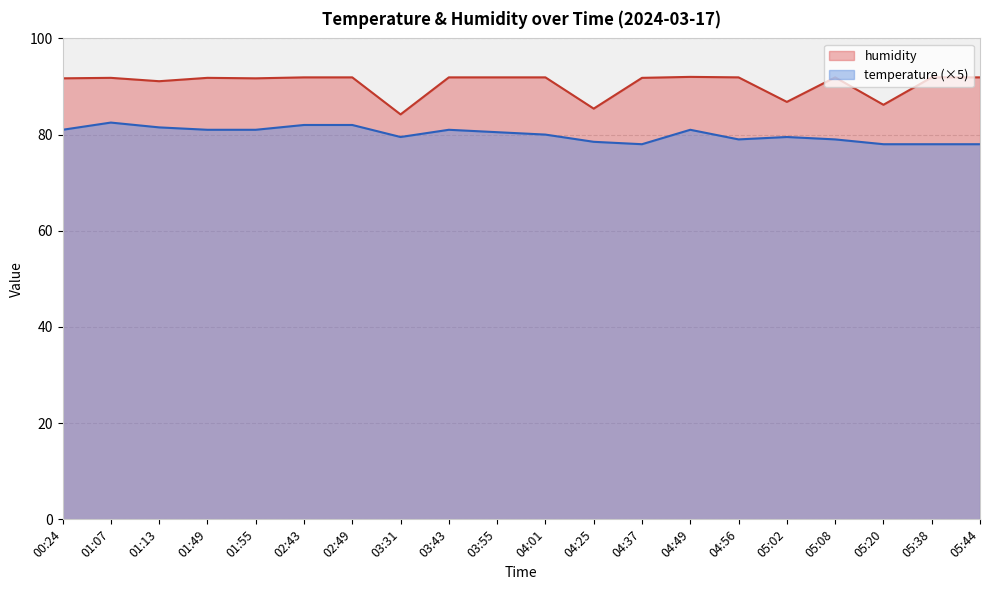

True or false: temperature has a value of 79.5 at 03:31.

True